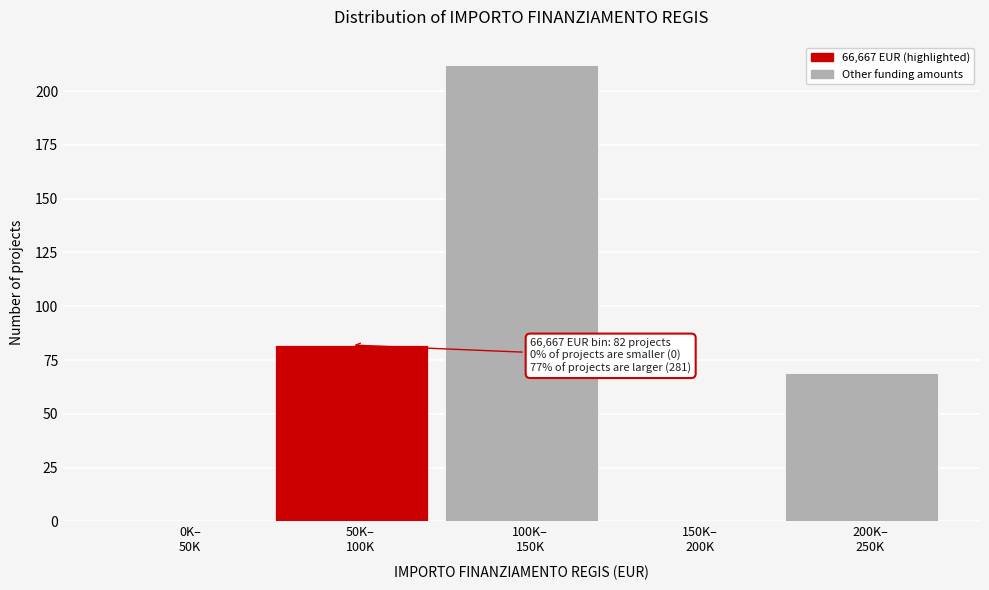

What is the greatest value displayed?

212